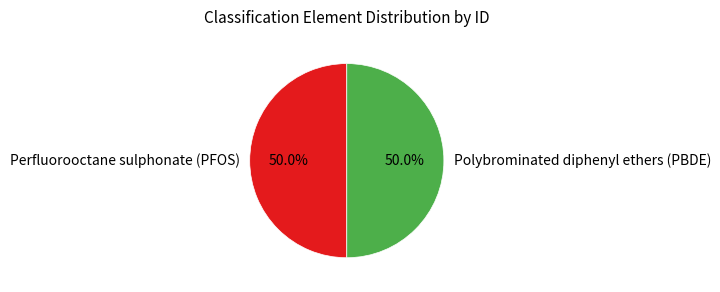

How many slices are in this pie chart?

2